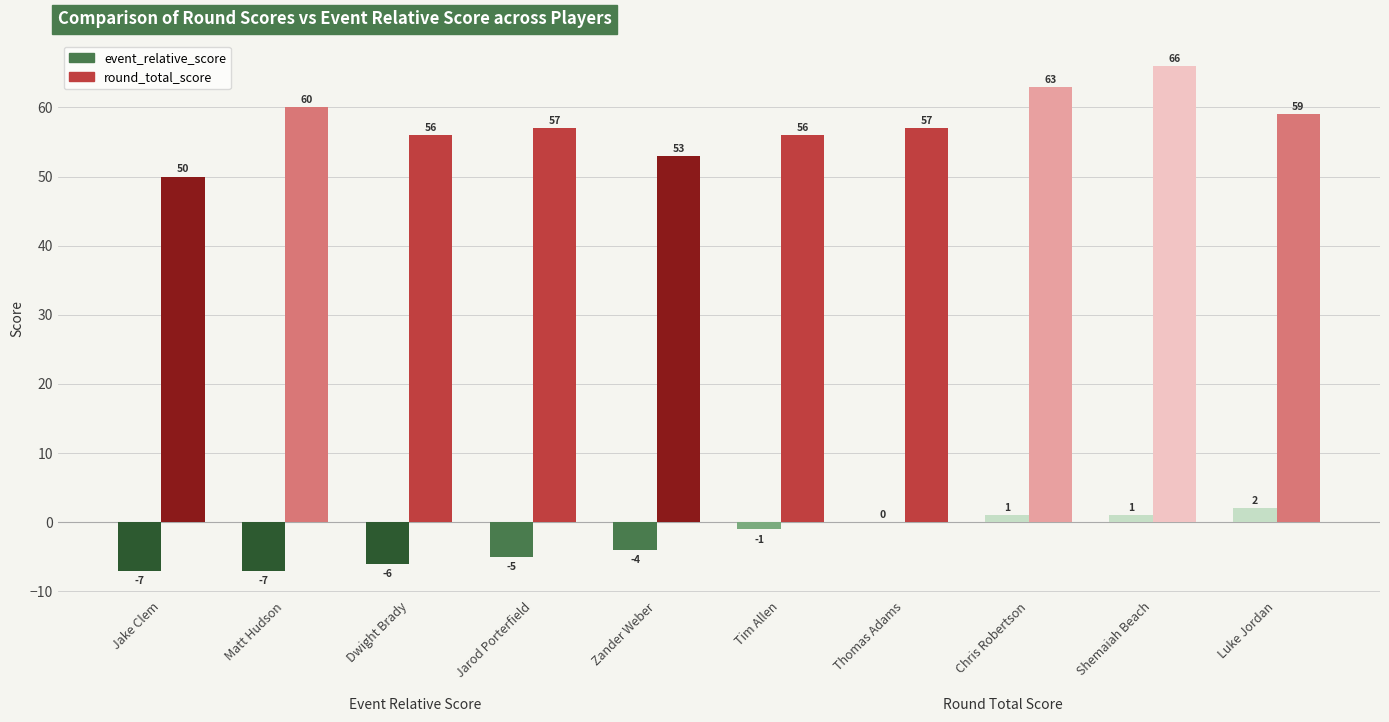

The value of event_relative_score at Jake Clem is -7. True or false?

True